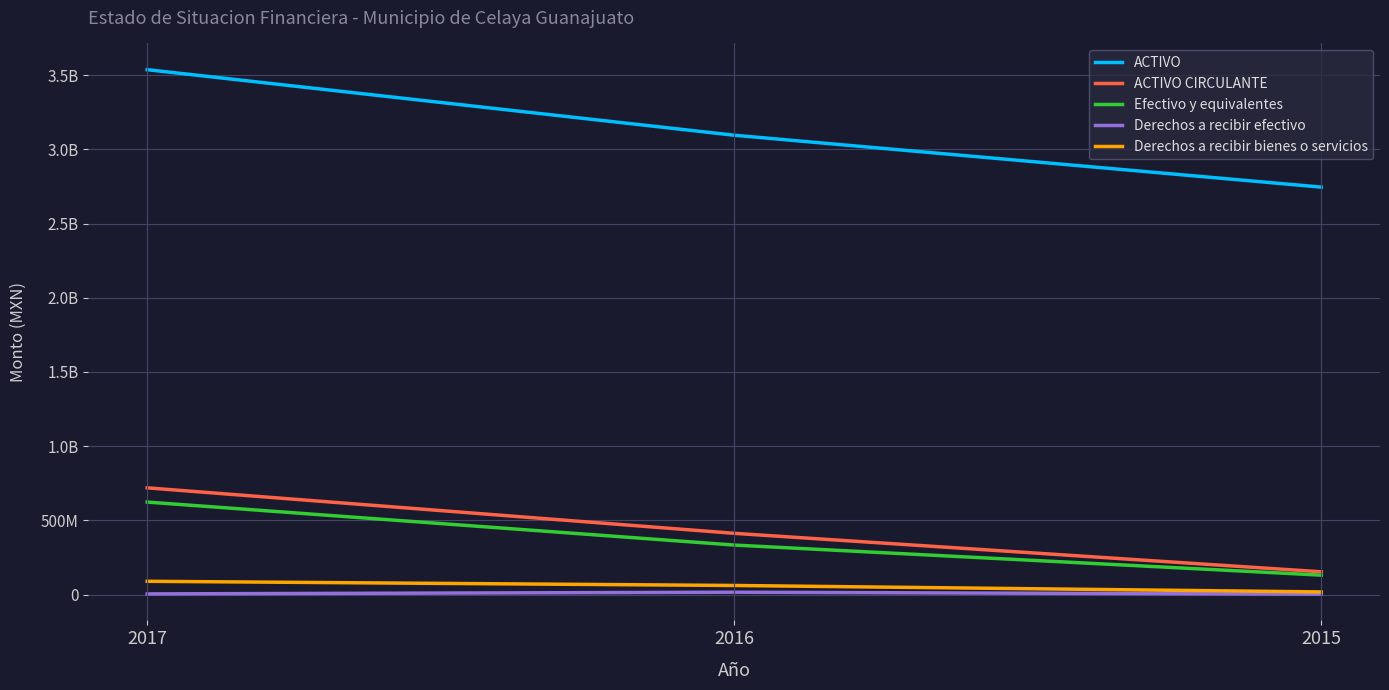

What is the total value across all series at 2017?

4975756730.5